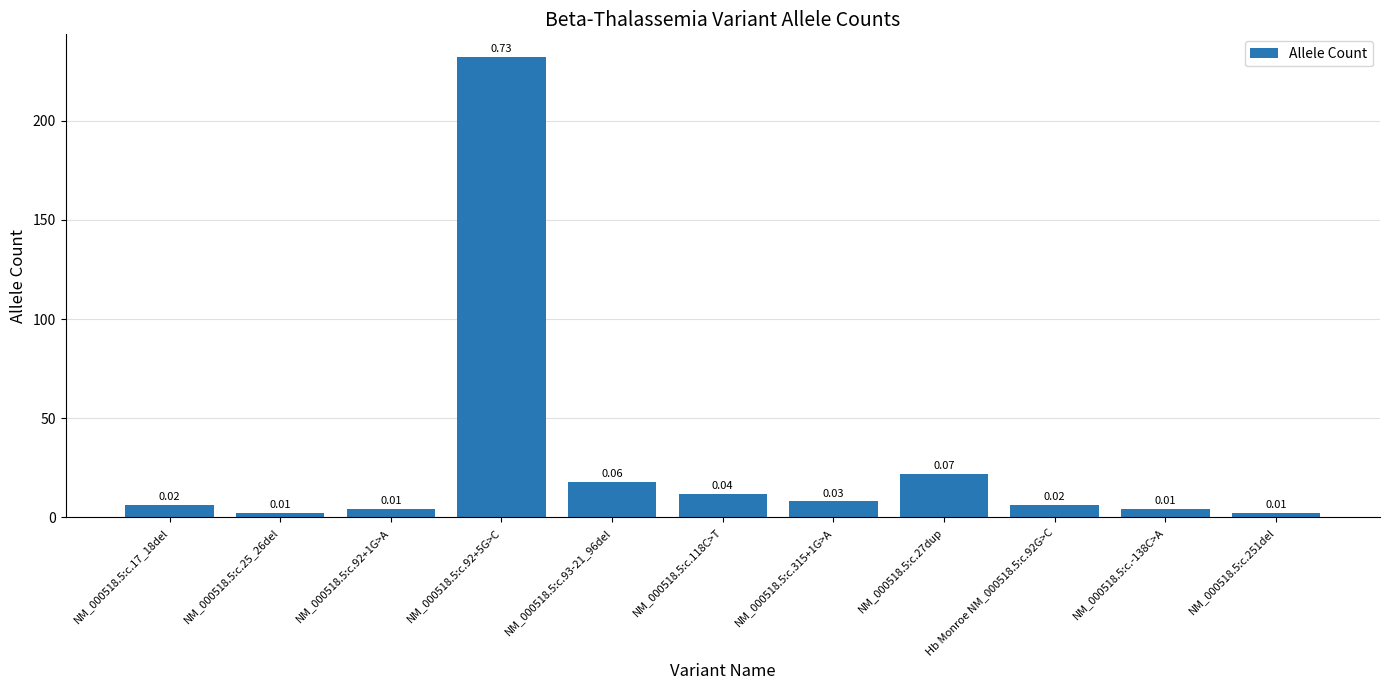

Which label corresponds to the largest value in the chart?

NM_000518.5:c.92+5G>C